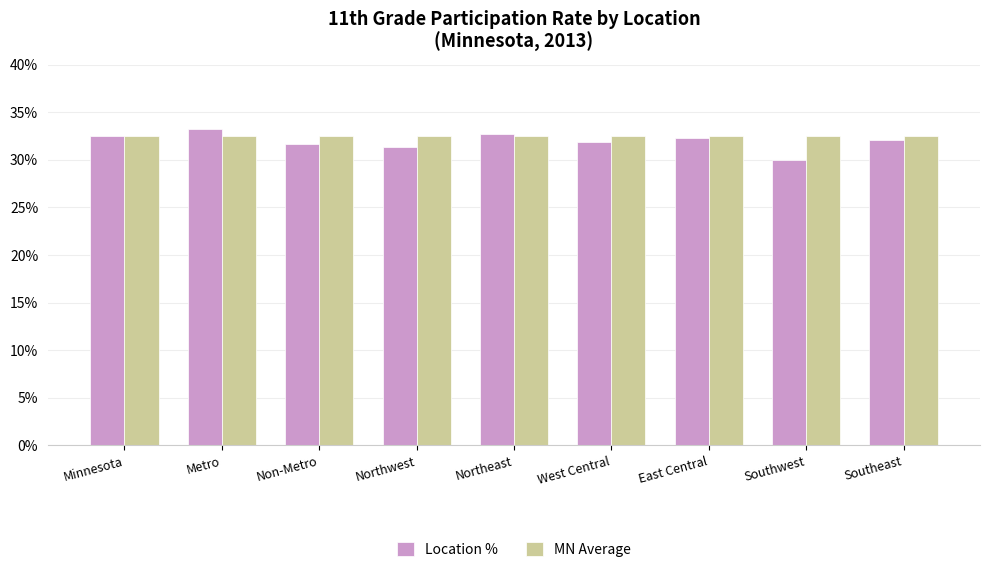

What is the difference between the highest and lowest values at Non-Metro?

0.8